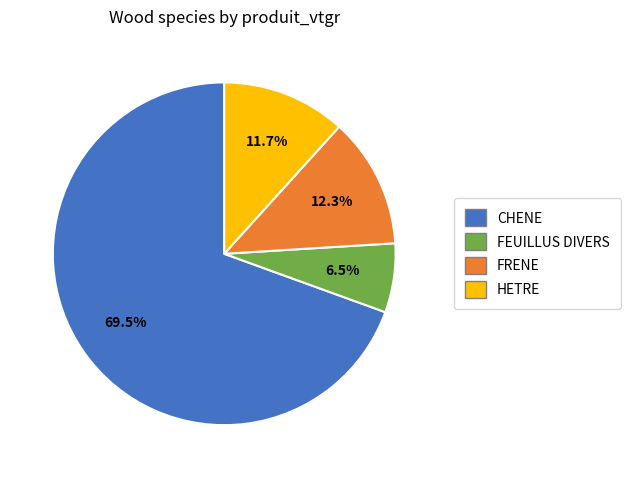

Which has a higher value, FRENE or CHENE?

CHENE